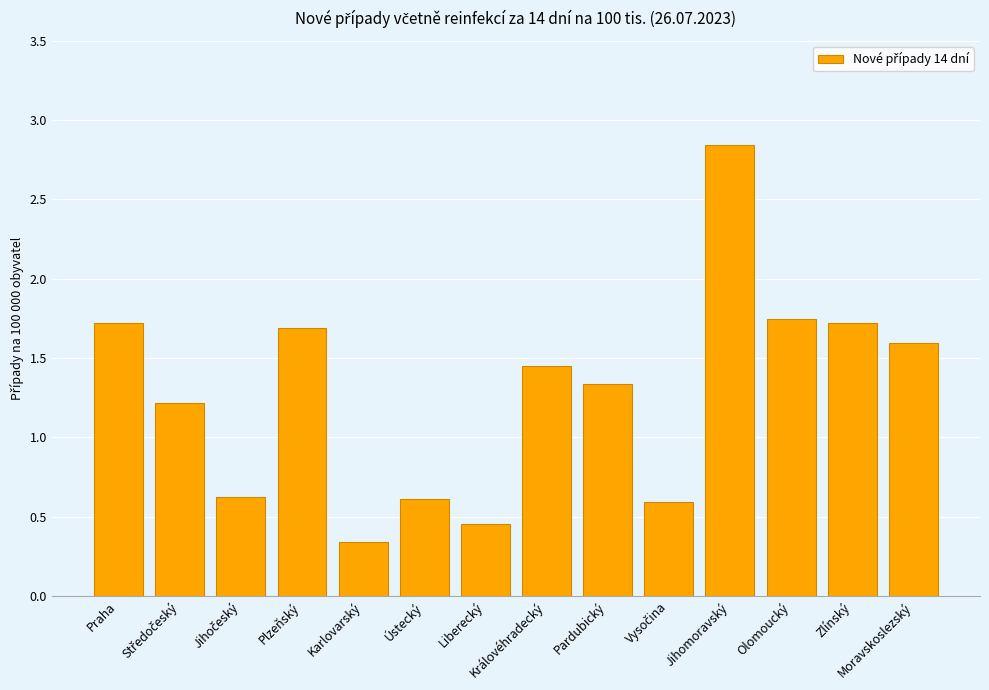

Where does the data first go above 1?

Praha